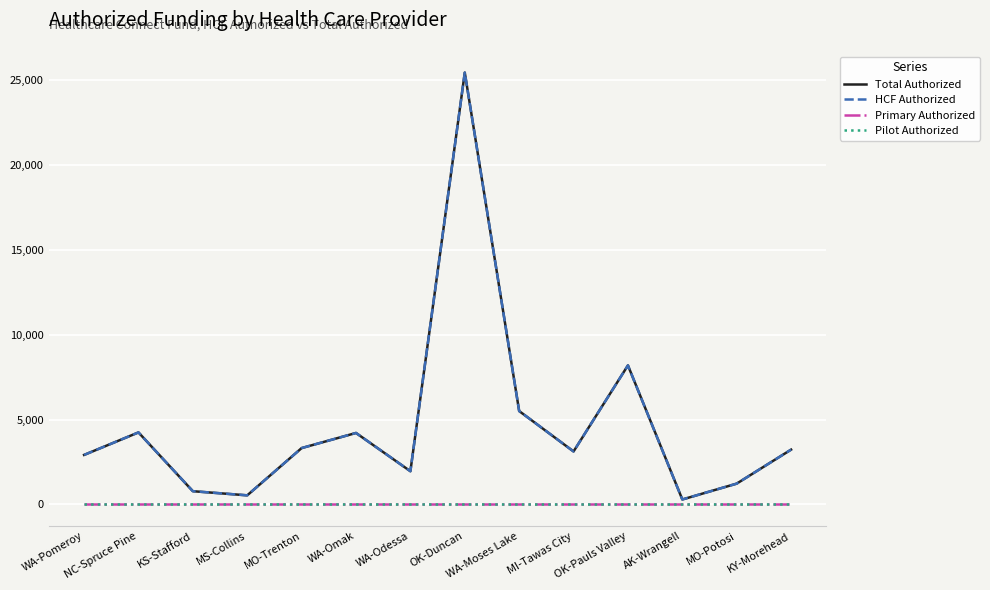

Which category has the lowest value in the HCF Authorized series?

AK-Wrangell